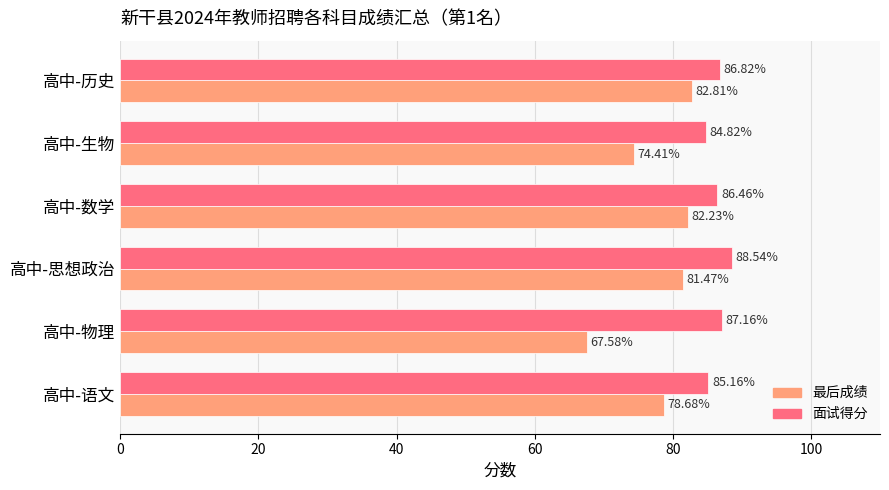

At which category is the sum across all series the highest?

高中-思想政治